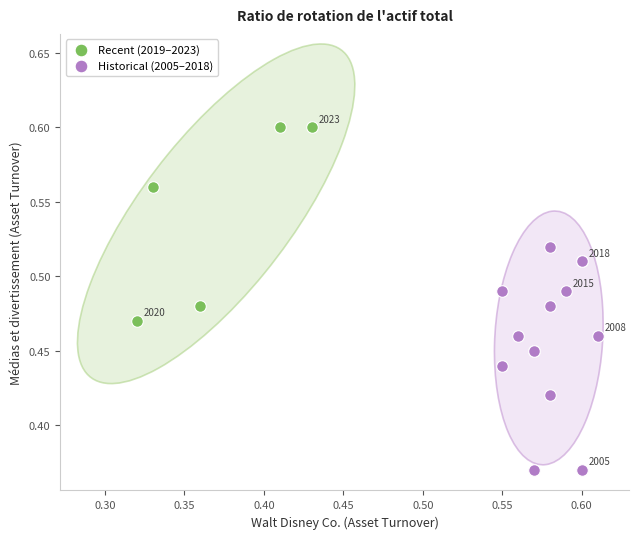

What are all the series names shown in the legend?

Recent (2019–2023), Historical (2005–2018)